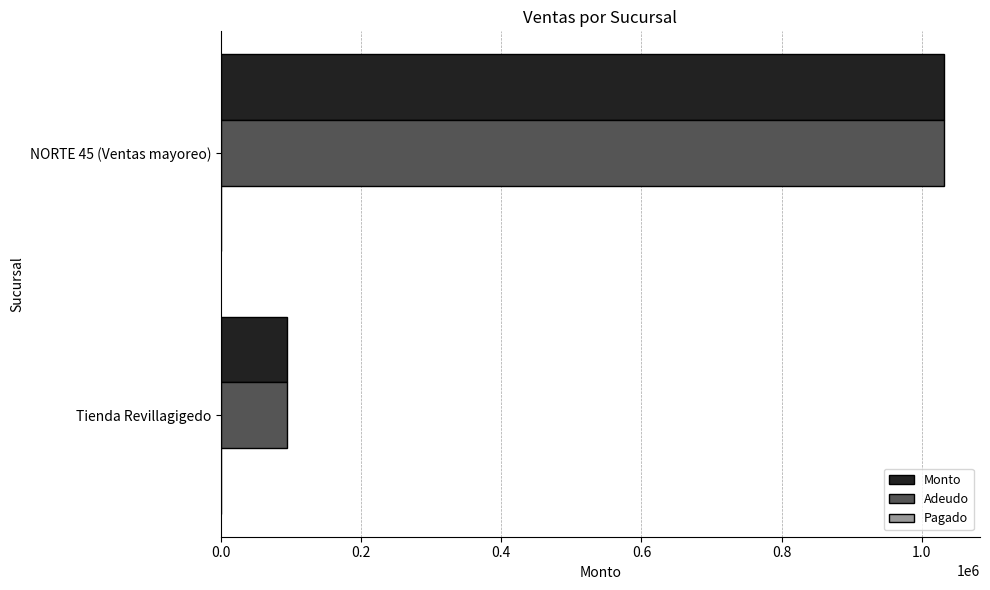

What is the total value across all series at Tienda Revillagigedo?

189619.0